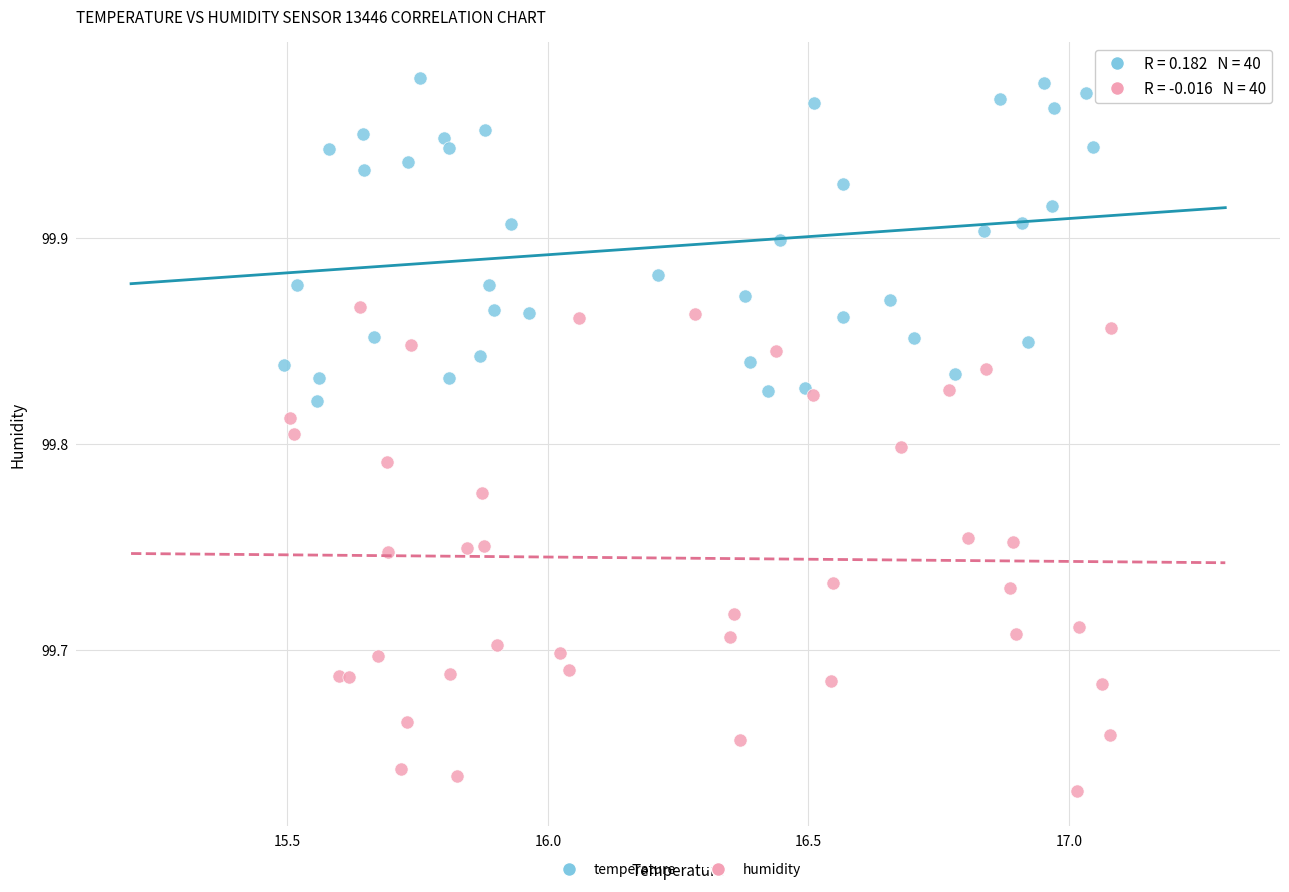

Which series reaches the maximum Y coordinate?

temperature